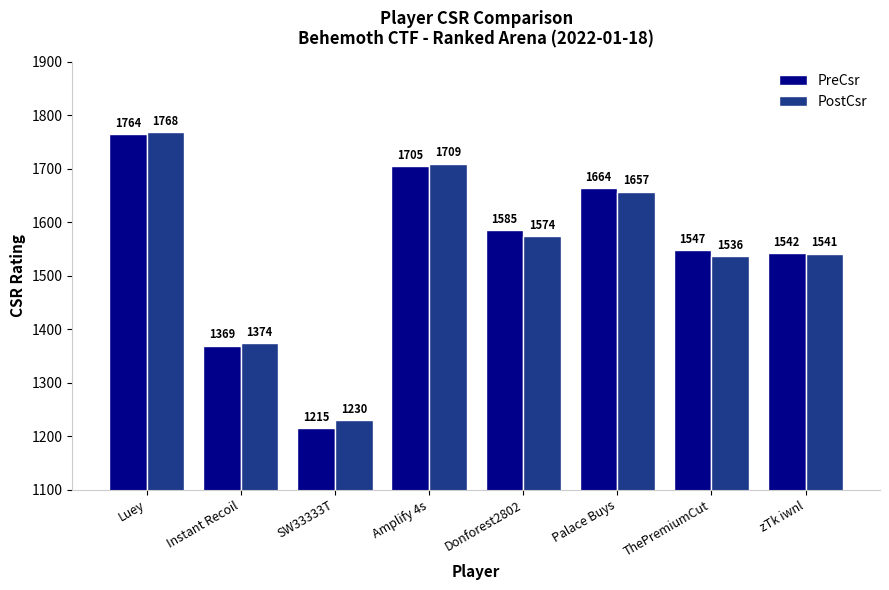

What value does the PostCsr series have at Instant Recoil?

1374